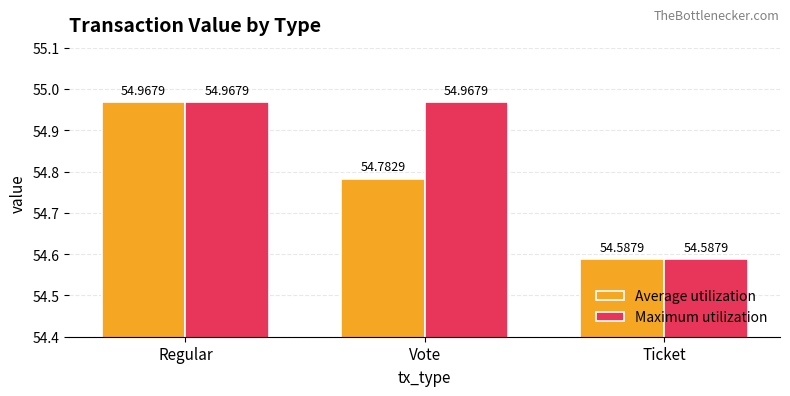

Between Regular and Vote, which series saw the biggest shift?

Average utilization